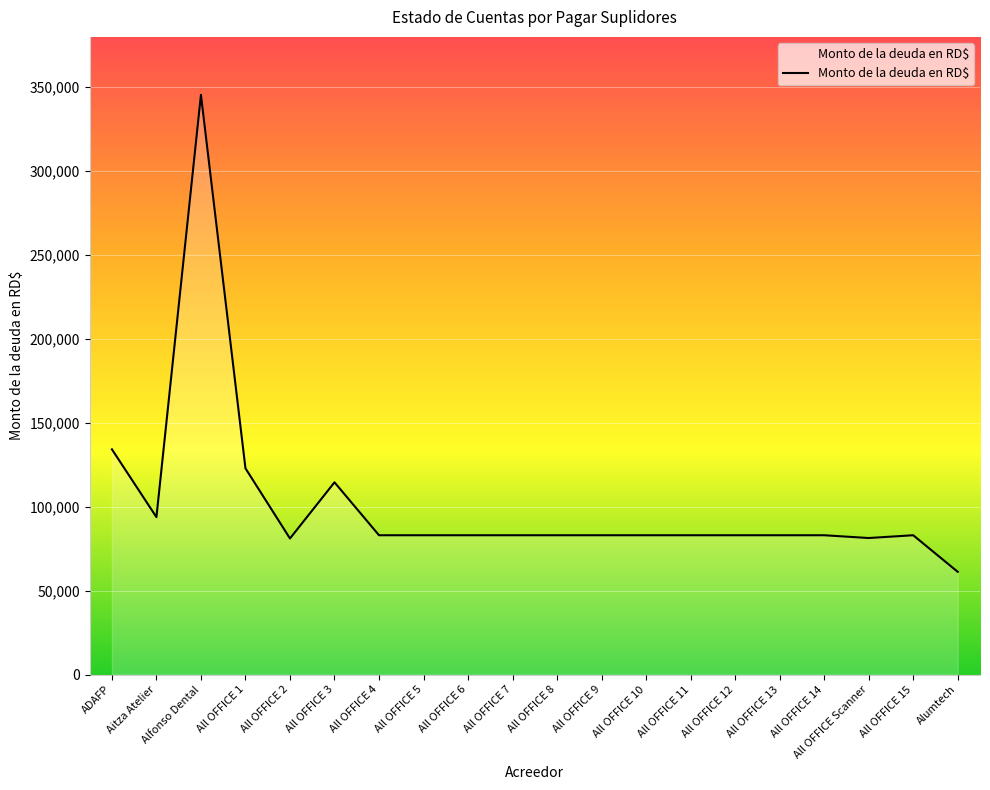

What is the minimum value shown in the chart?

61142.9